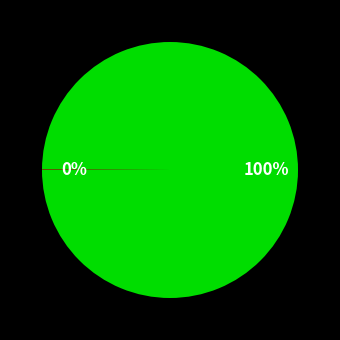

To the nearest percent, what is the difference between the largest and smallest slice percentages?

100%